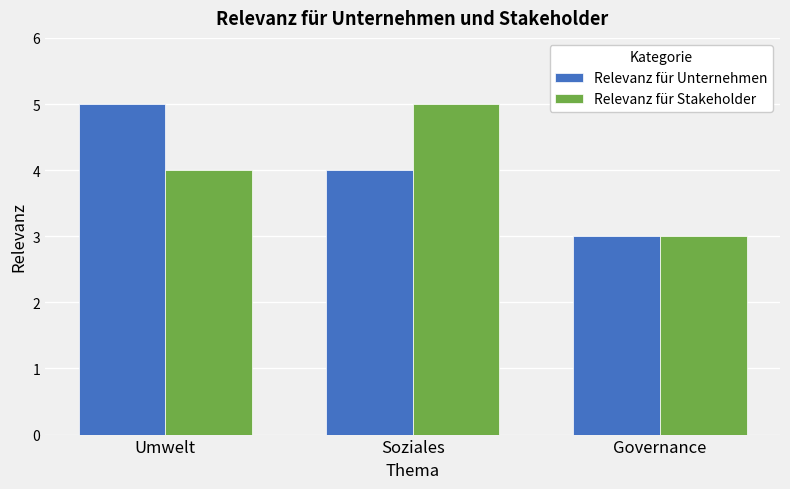

Between Soziales and Governance, which series saw the biggest shift?

Relevanz für Stakeholder